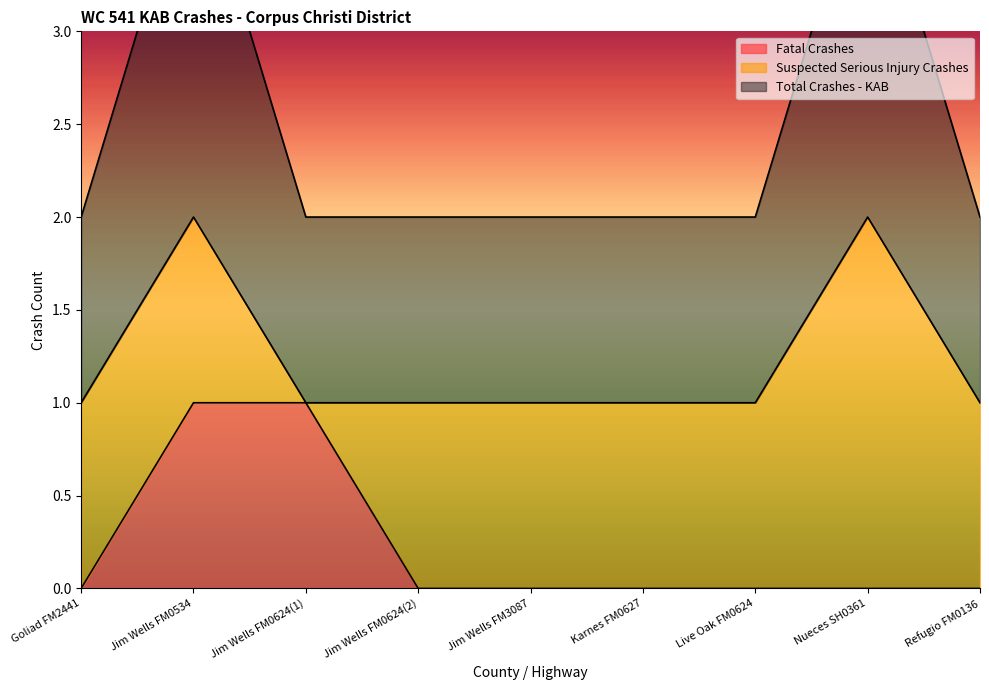

Which has a higher value, Goliad FM2441 or Jim Wells FM0534?

Jim Wells FM0534